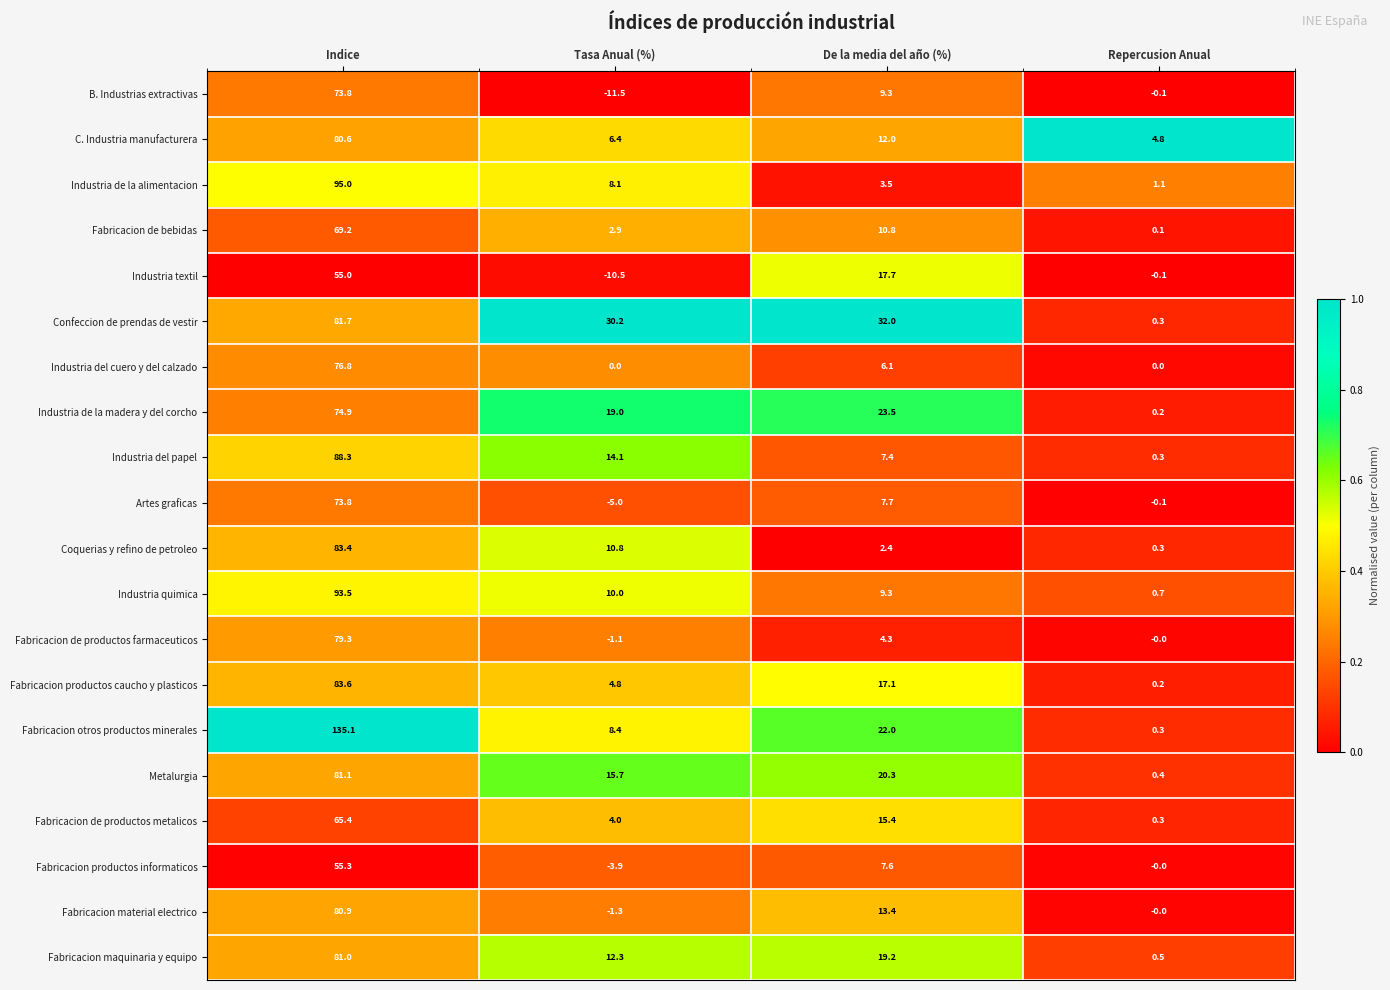

Between Tasa Anual (%) and De la media del año (%), which series saw the biggest shift?

Industria textil